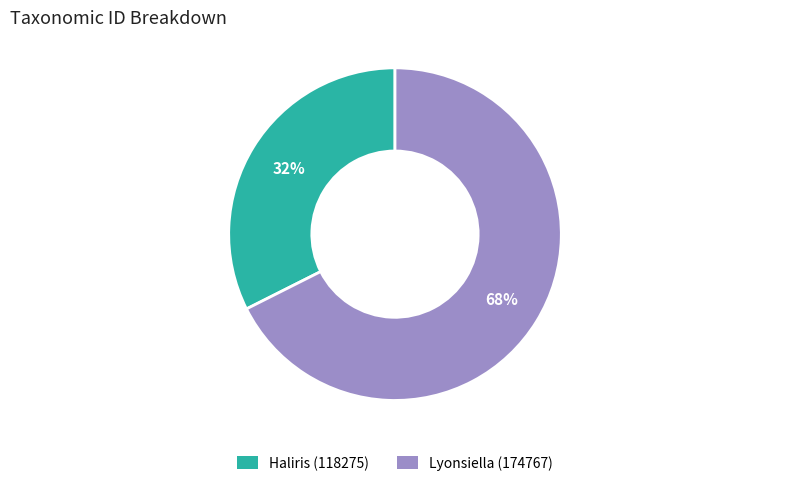

Is it true that Lyonsiella (174767) is 68% of the pie?

True